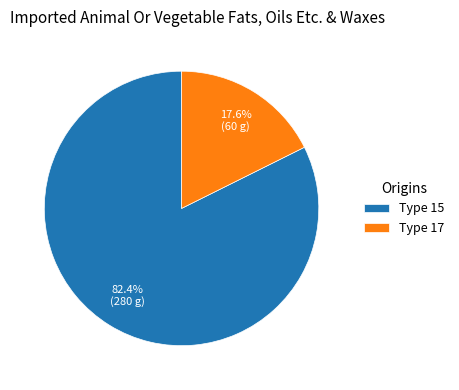

Which has a higher value, Type 17 or Type 15?

Type 15